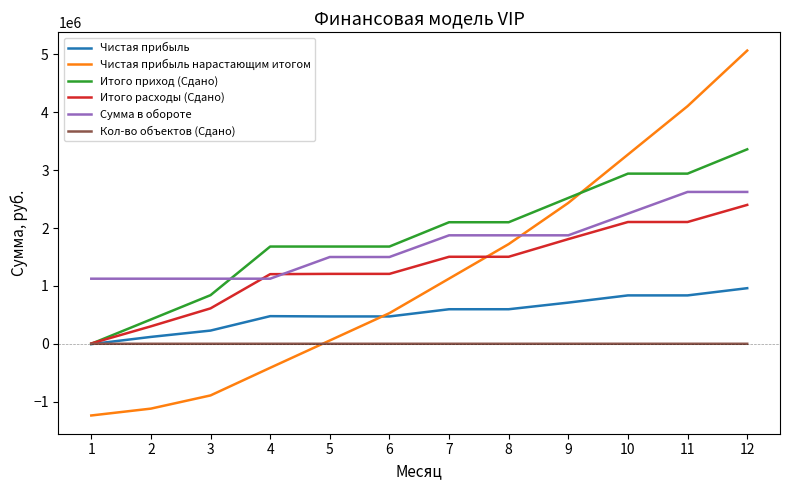

Which series has the widest spread of values?

Чистая прибыль нарастающим итогом